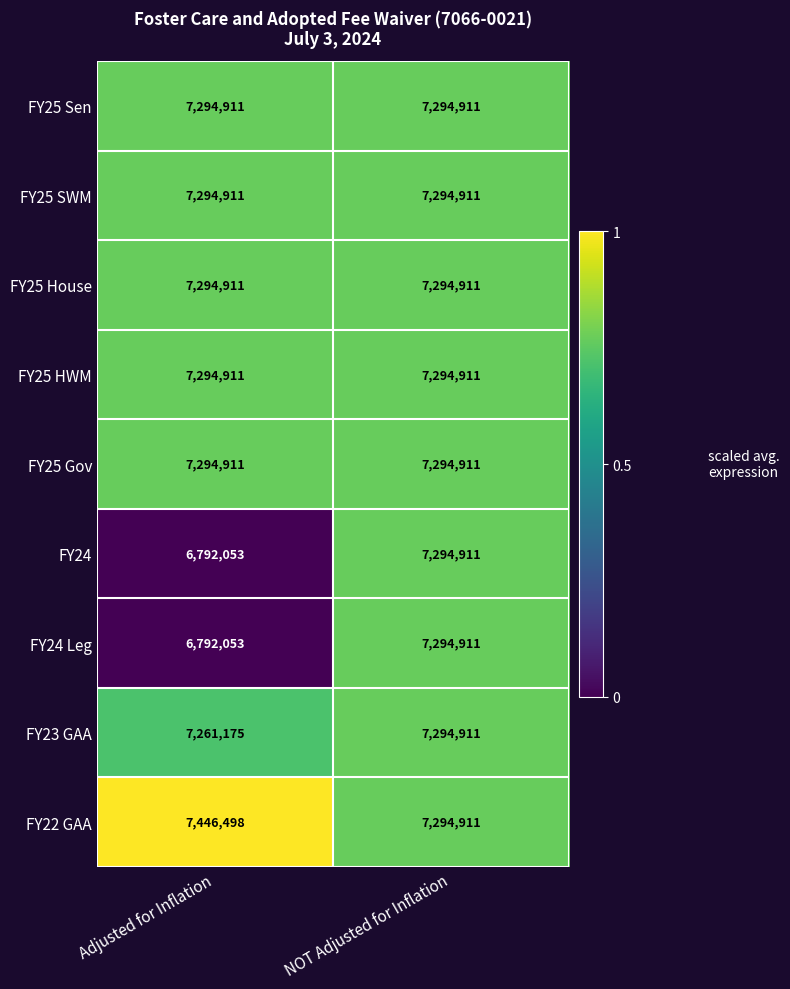

Is the value of FY22 GAA at Adjusted for Inflation greater than the value of FY24 at Adjusted for Inflation?

Yes